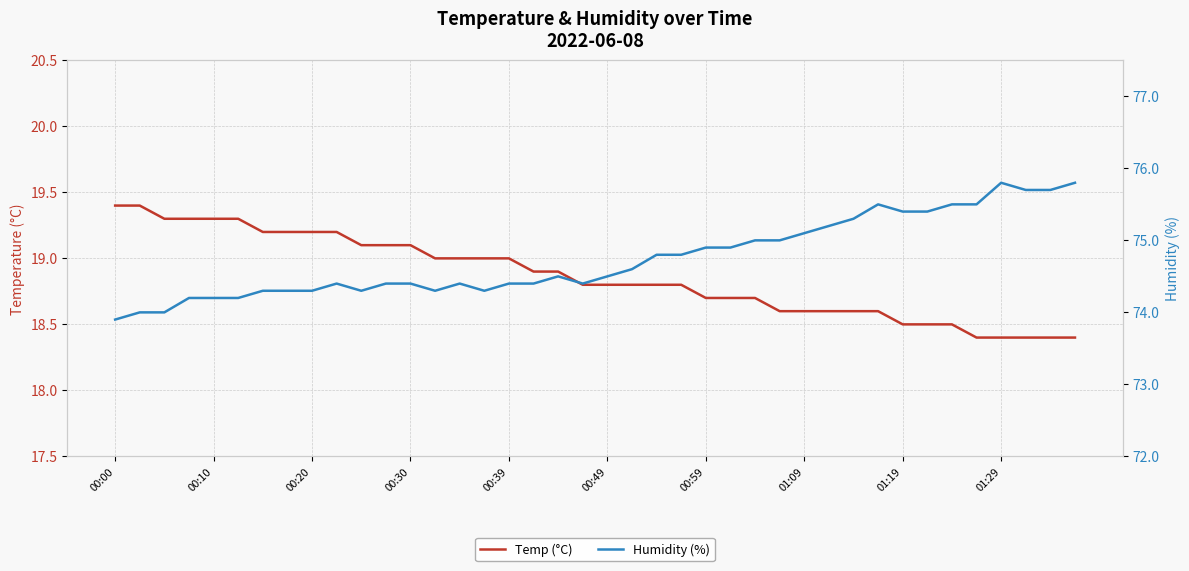

What is the difference between the maximum and second lowest values in the Temp (°C) series?

1.0